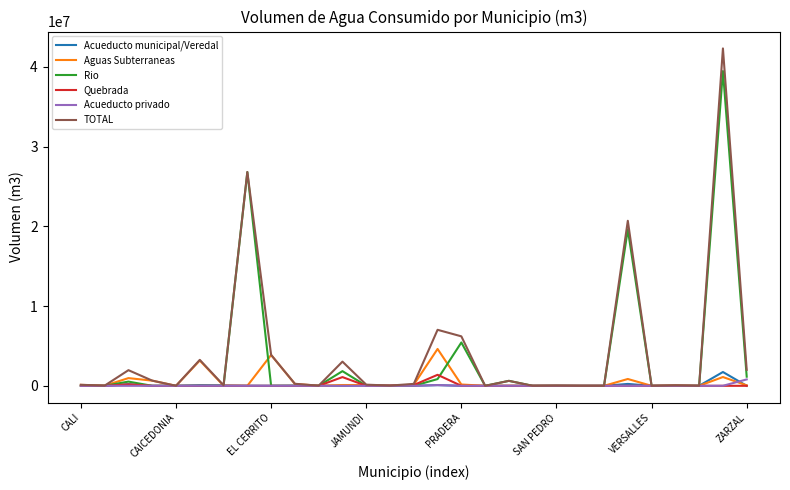

What is the highest value of the Rio series?

39483784.8